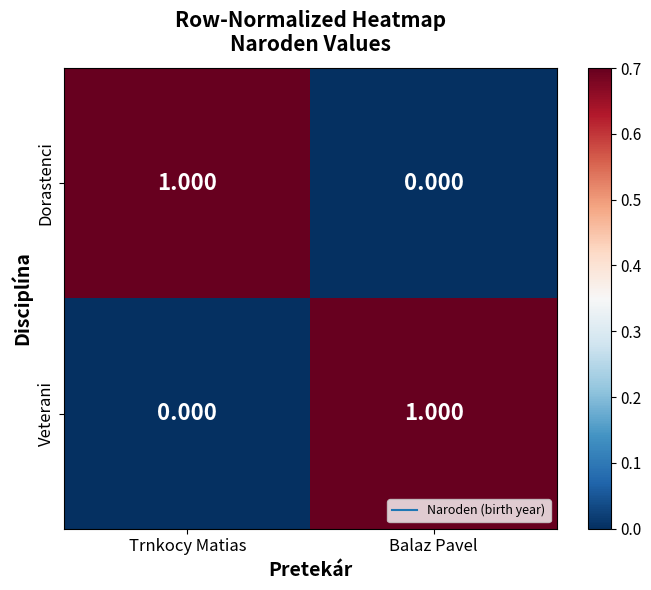

Where is Dorastenci nearest to the value 0?

Balaz Pavel